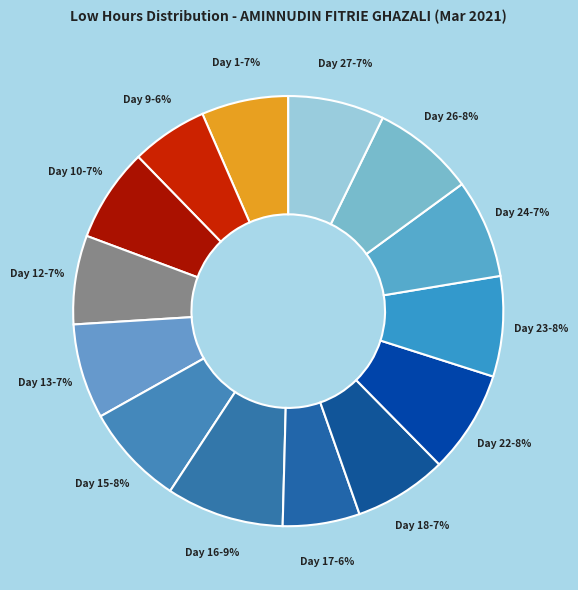

Count the number of slices in the pie.

14